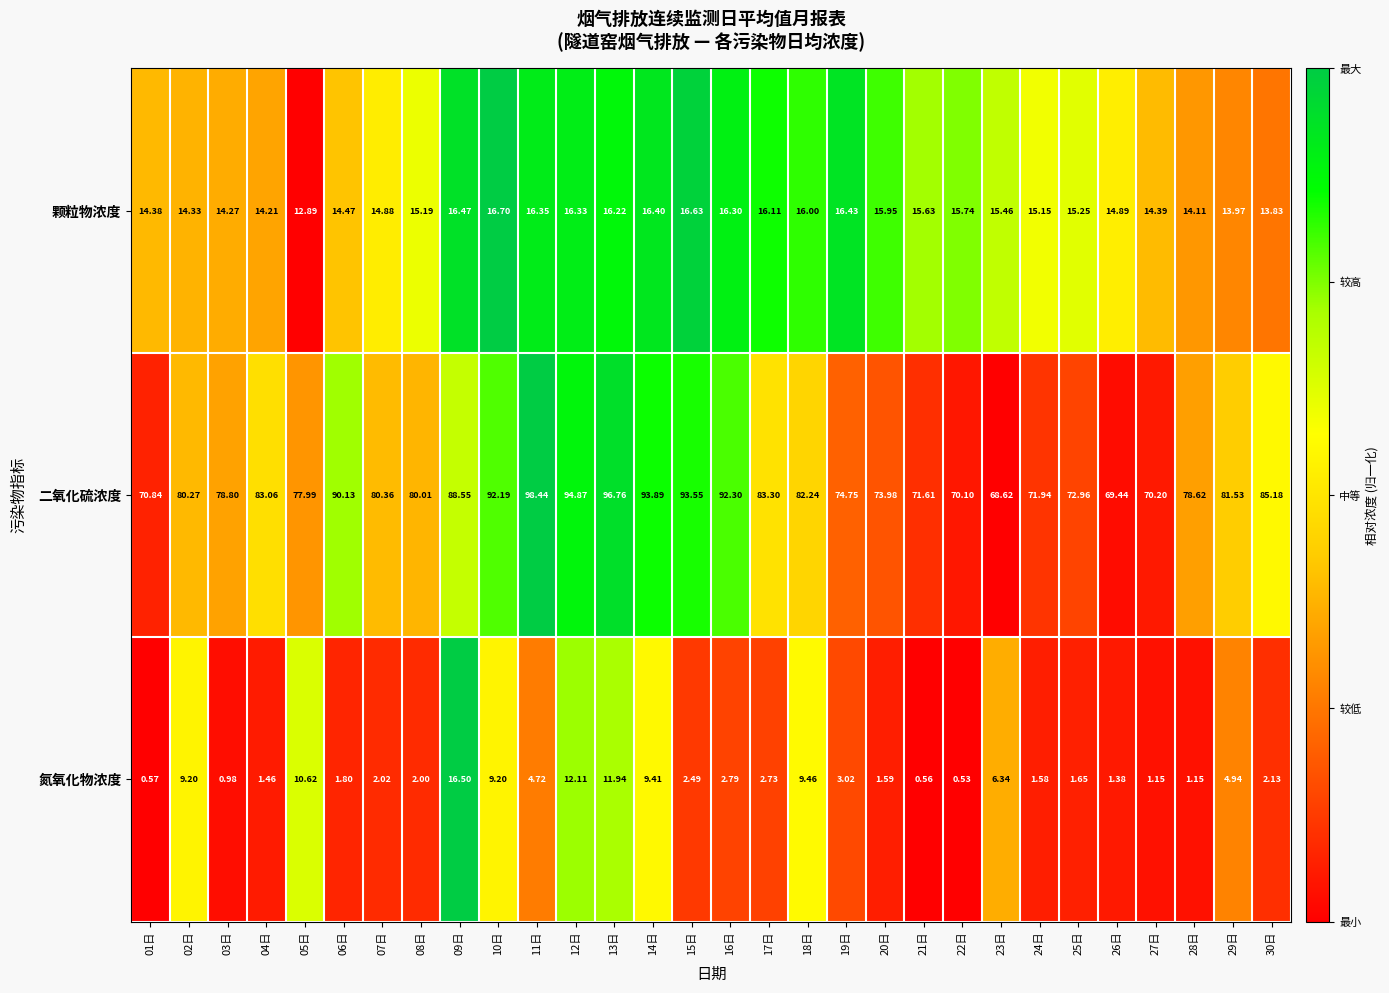

Which series has the widest spread of values?

二氧化硫浓度